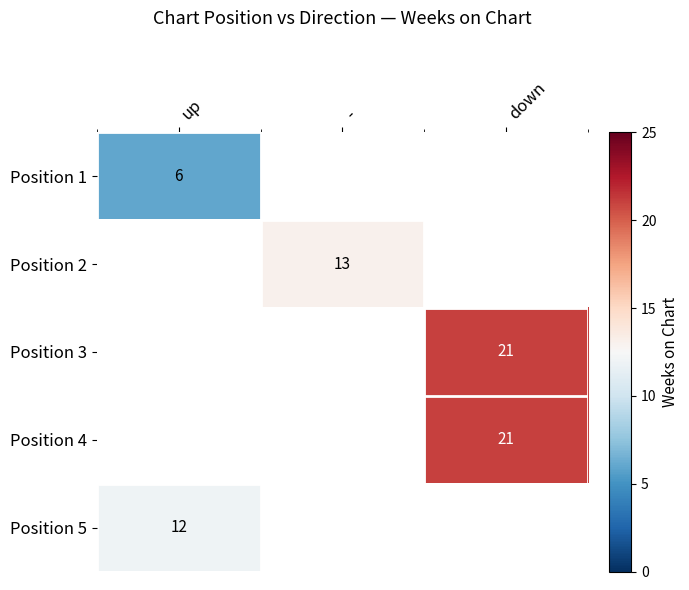

The Position 2 series shows 4 at -. True or false?

False